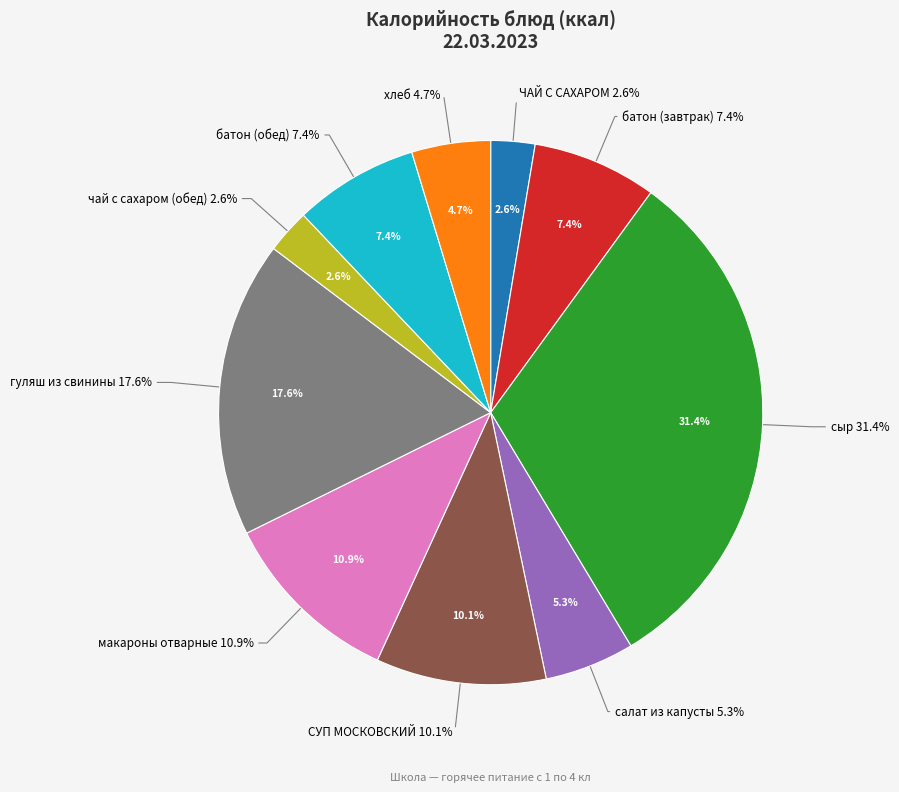

Which category has the smallest portion of the pie?

ЧАЙ С САХАРОМ